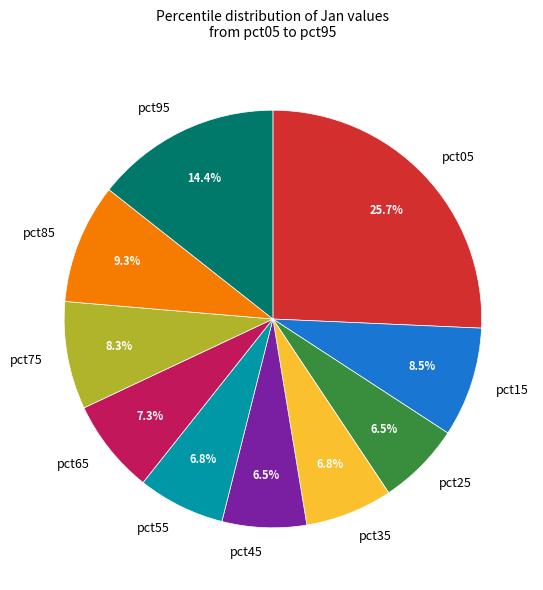

Which slice is the largest?

pct05